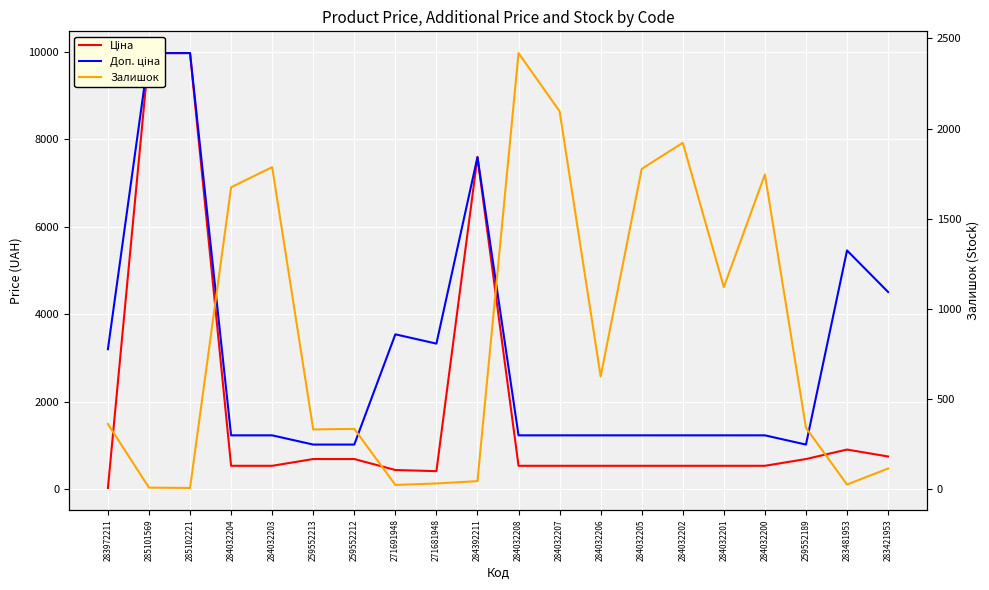

In Доп. ціна, how many points are higher than both neighbors (excluding endpoints)?

3